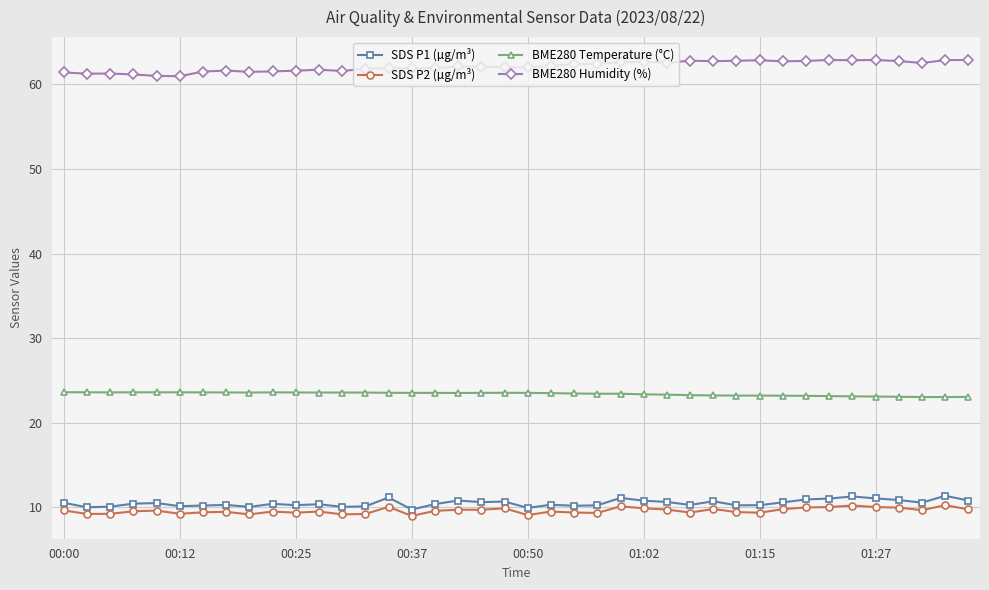

What is the value of the BME280 Humidity (%) point at the 8th from the left?

61.6